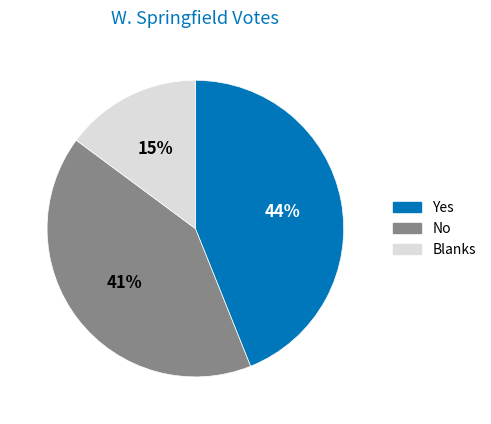

To the nearest percent, what percentage of the pie is No?

41%